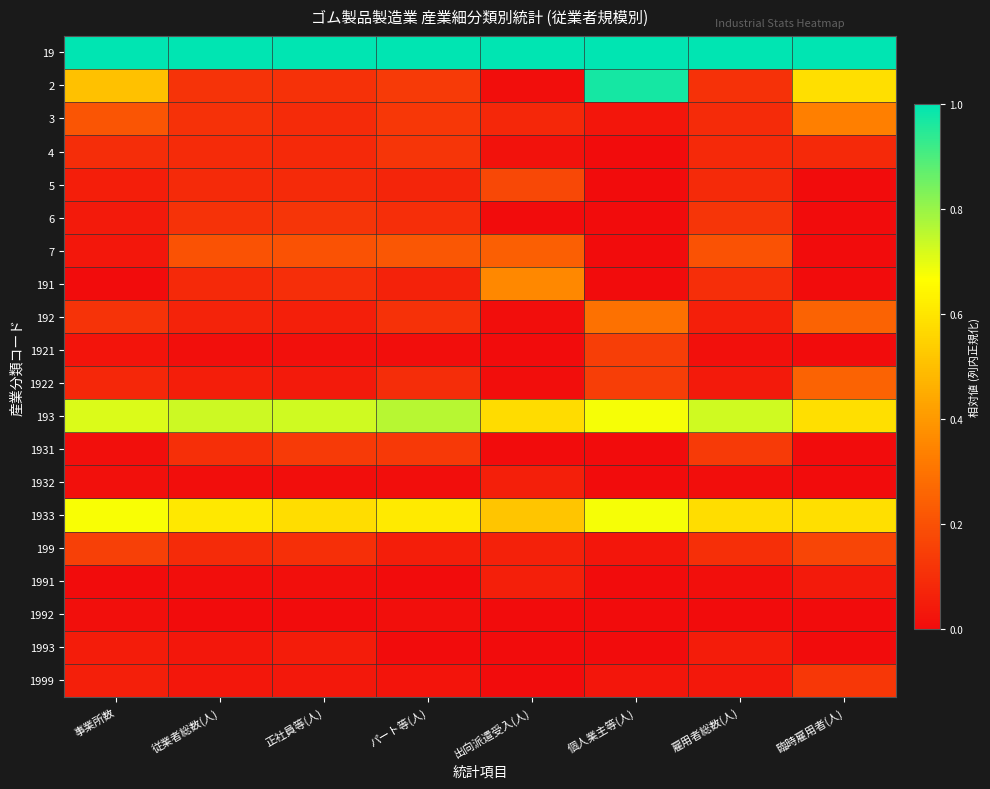

Which label corresponds to the smallest value in the chart?

個人業主等(人)